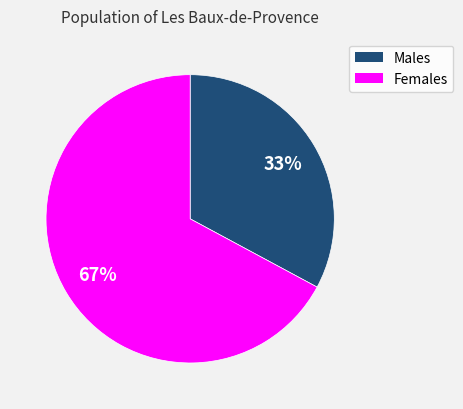

Does any single category account for the majority?

Yes